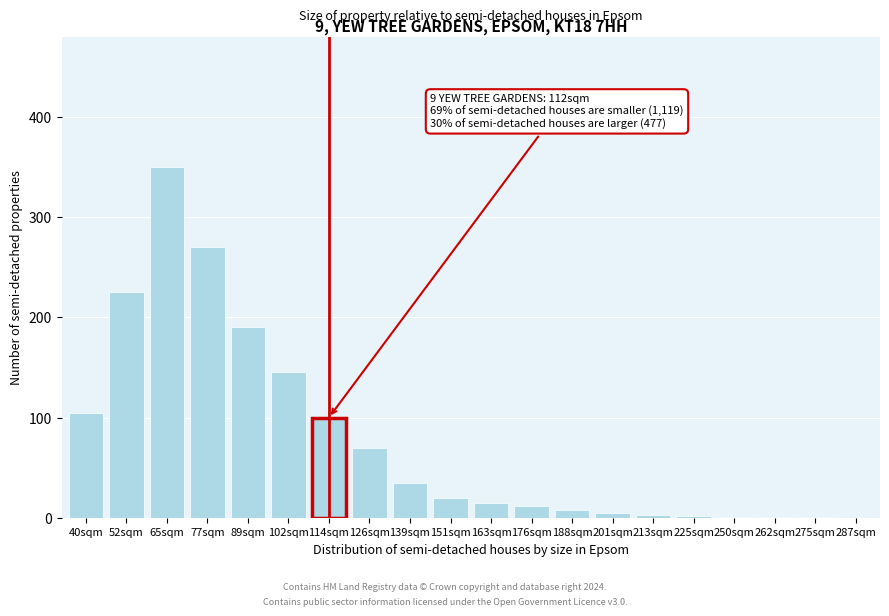

At which label is the value closest to 175?

89sqm